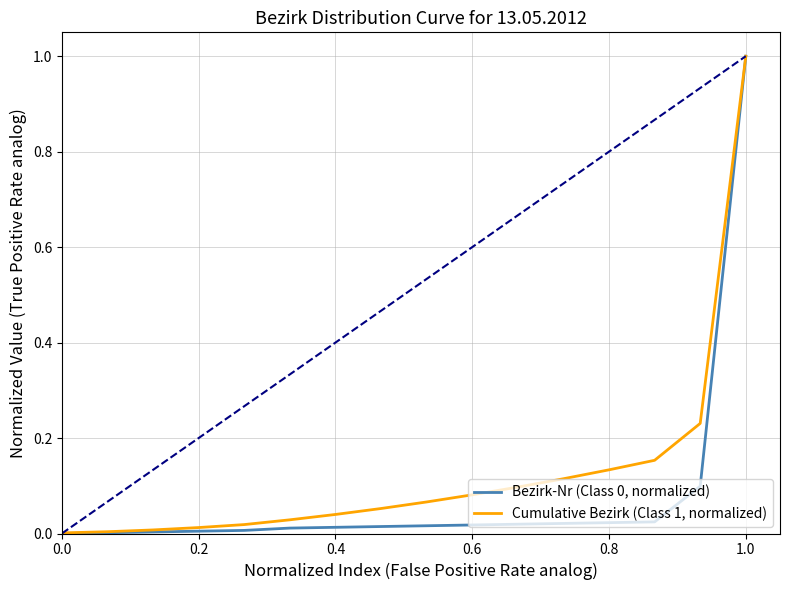

Which series has the largest total across all categories?

Cumulative Bezirk (Class 1, normalized)